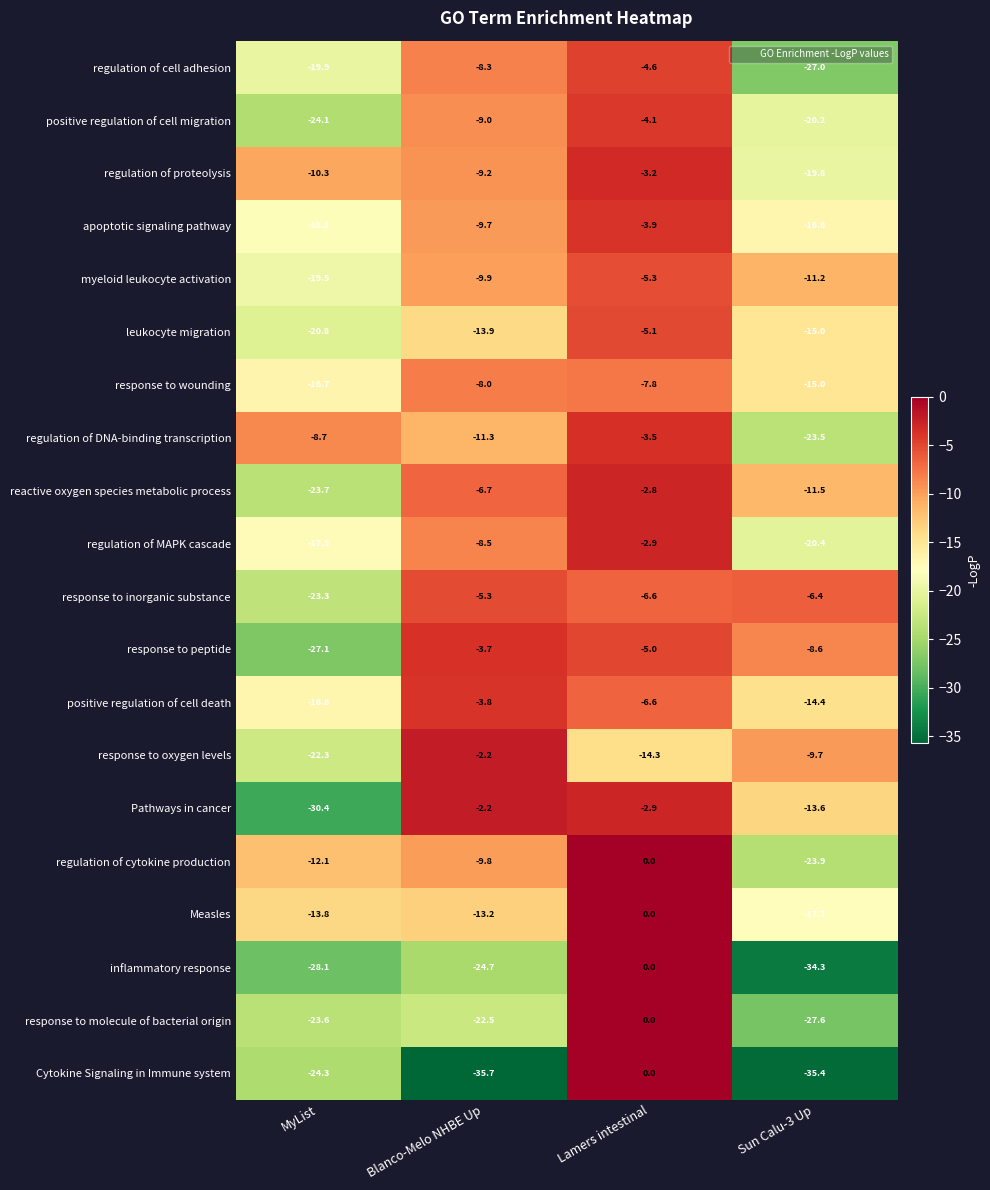

At how many categories does at least one series exceed -14?

4